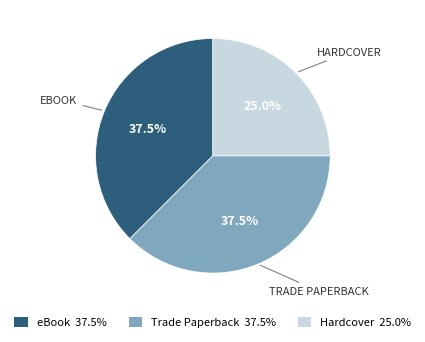

Is there any slice that represents more than half of the pie?

No